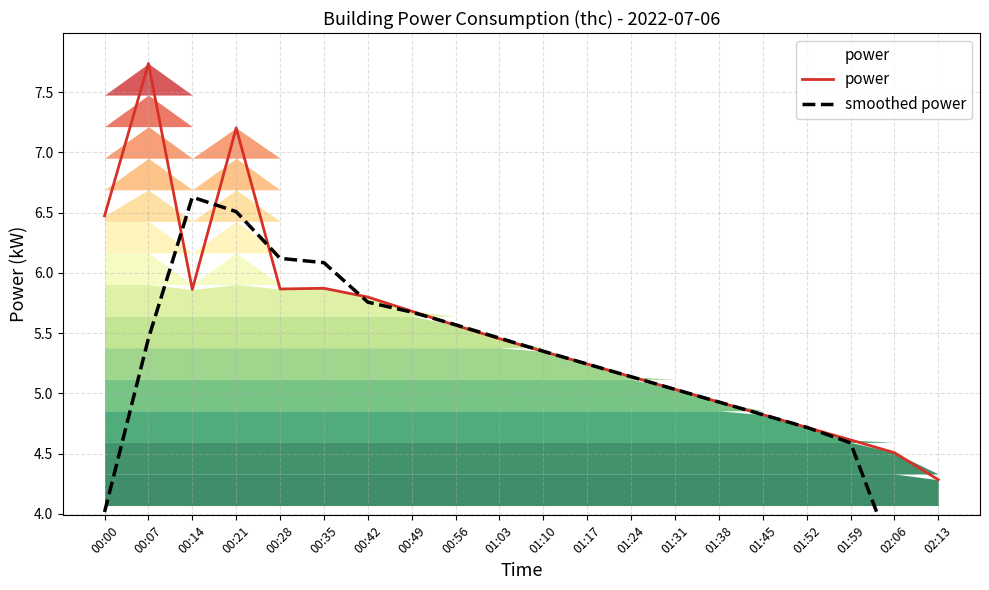

What value does the smoothed power series have at 01:03?

5.5